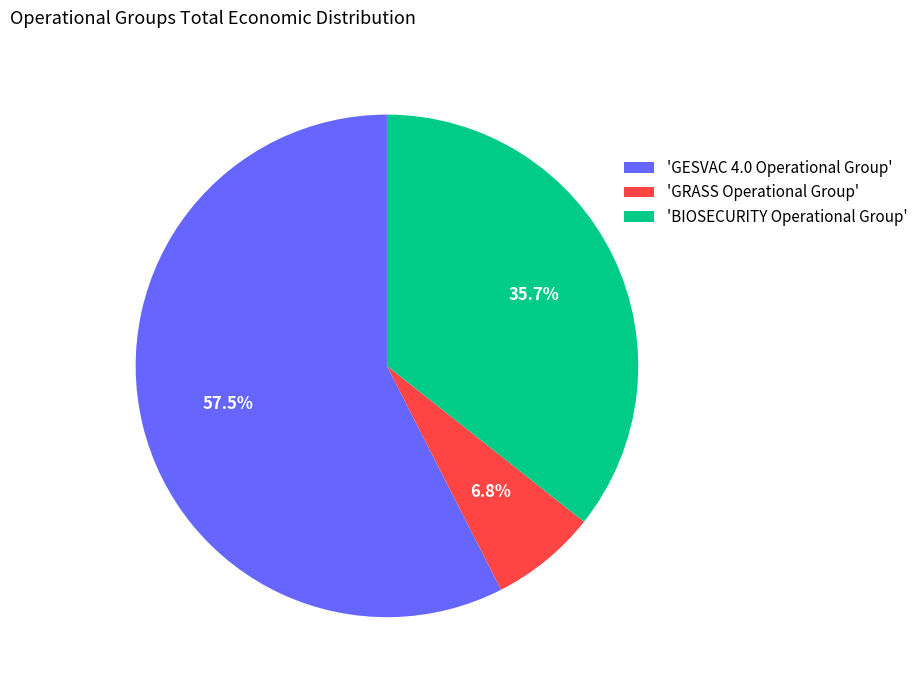

Which slice is the largest?

'GESVAC 4.0 Operational Group'